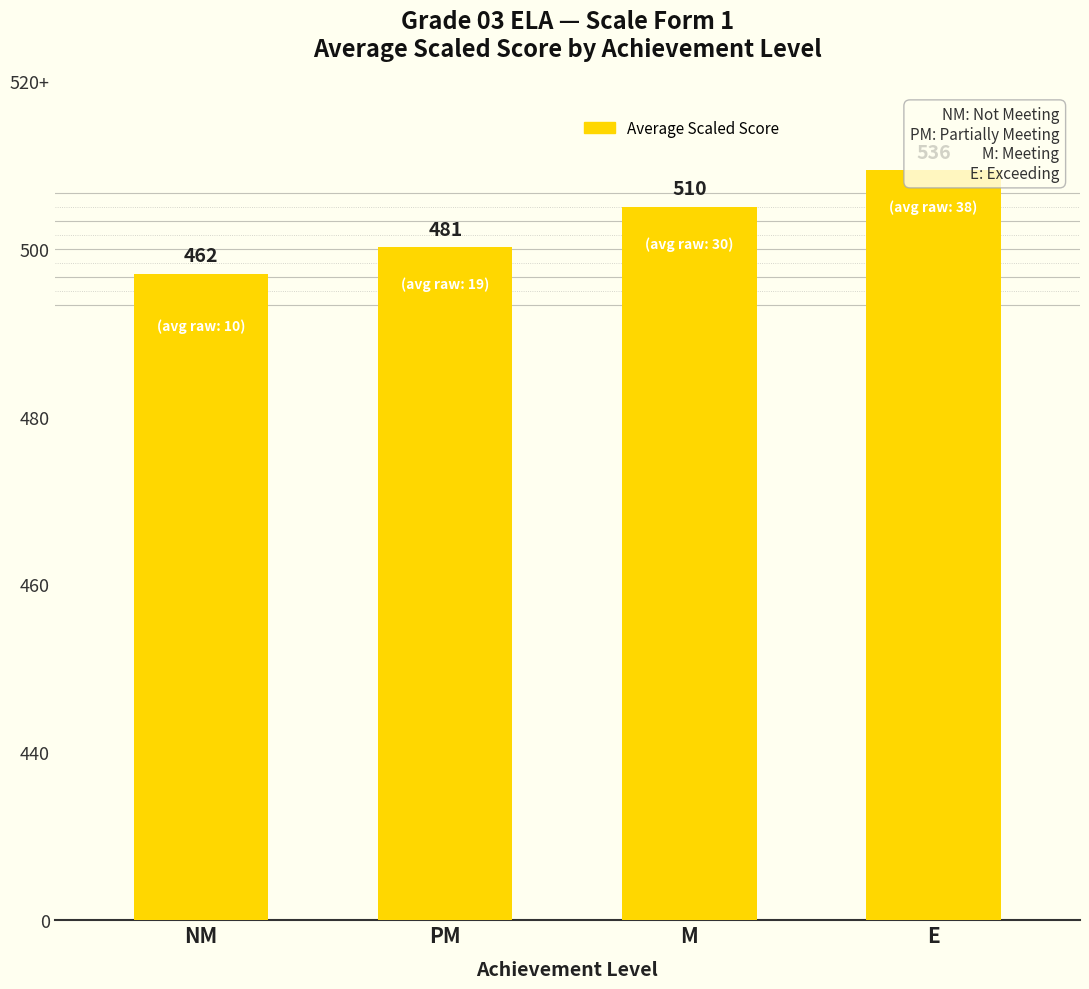

What is the sum of all values?

1989